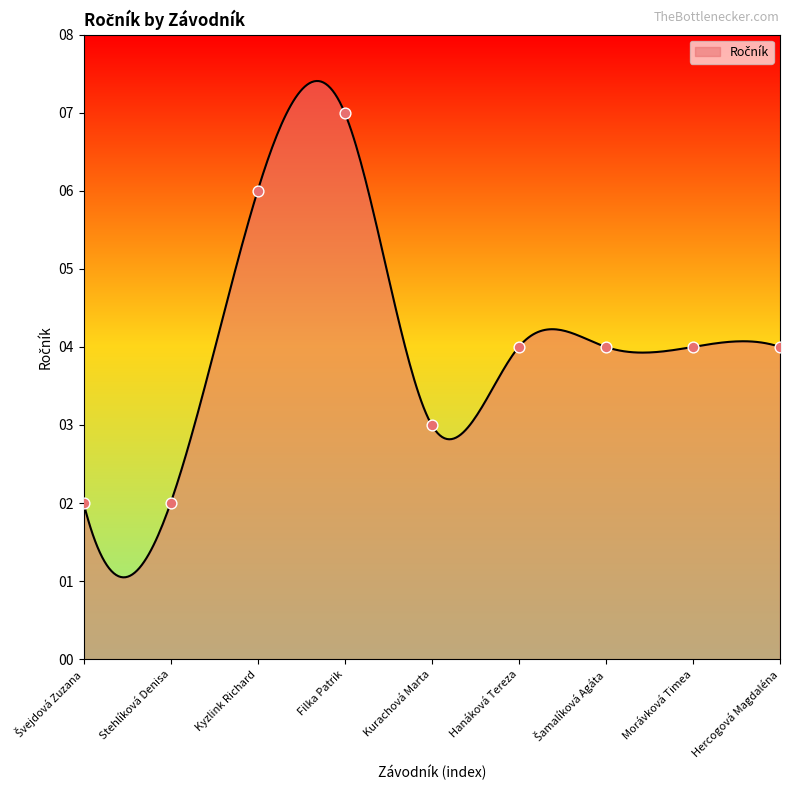

What is the change in value from Stehlíková Denisa to Kyzlink Richard?

+4